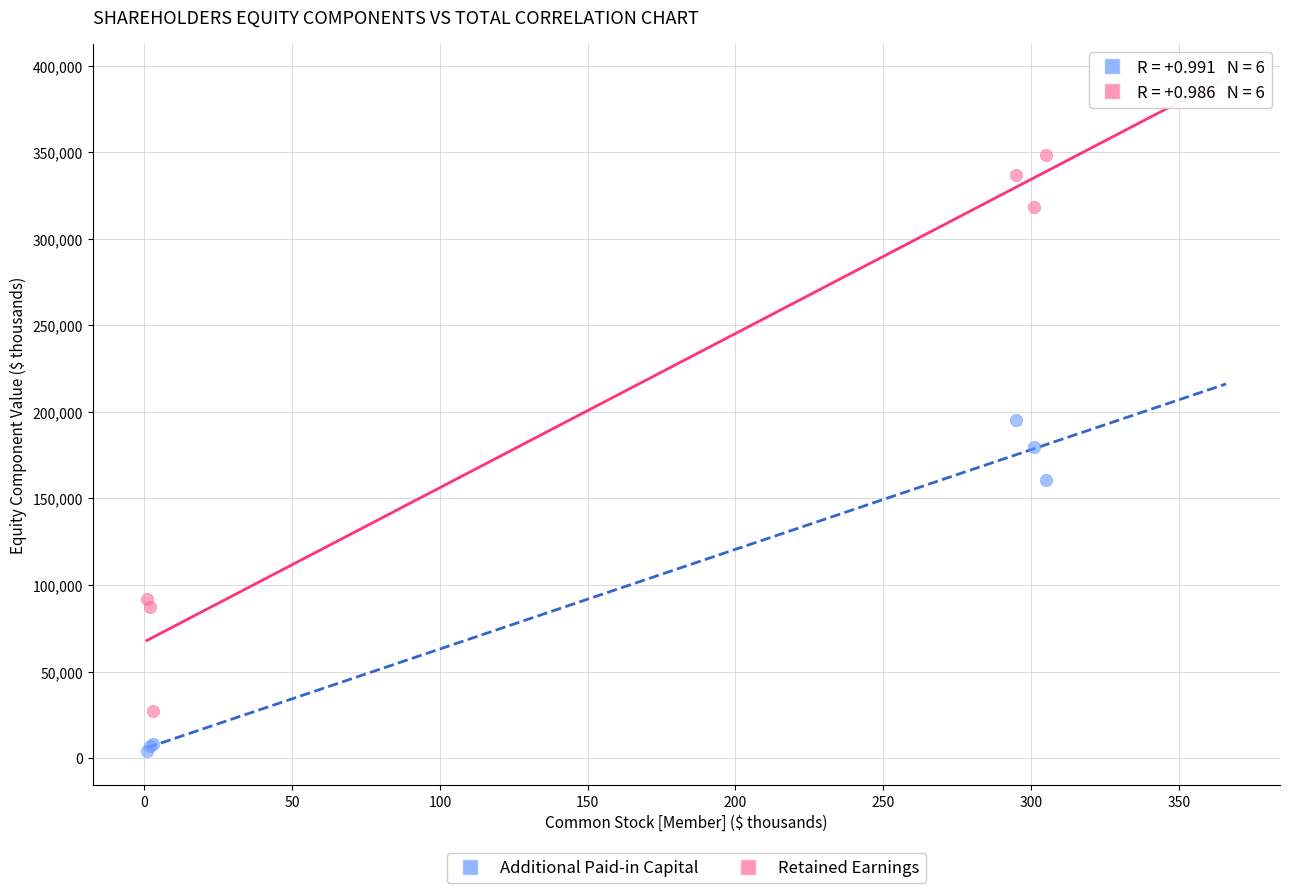

Which series has the widest spread of Y values?

Retained Earnings